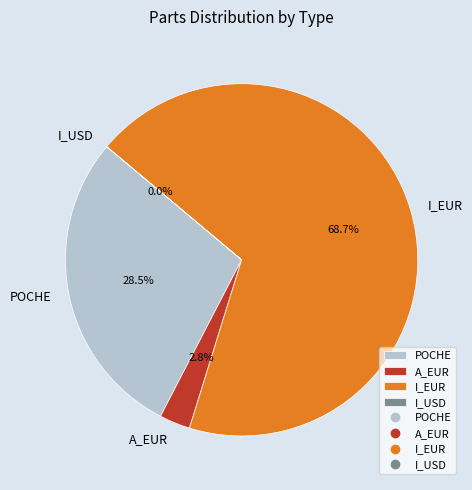

Which slice is the largest?

I_EUR